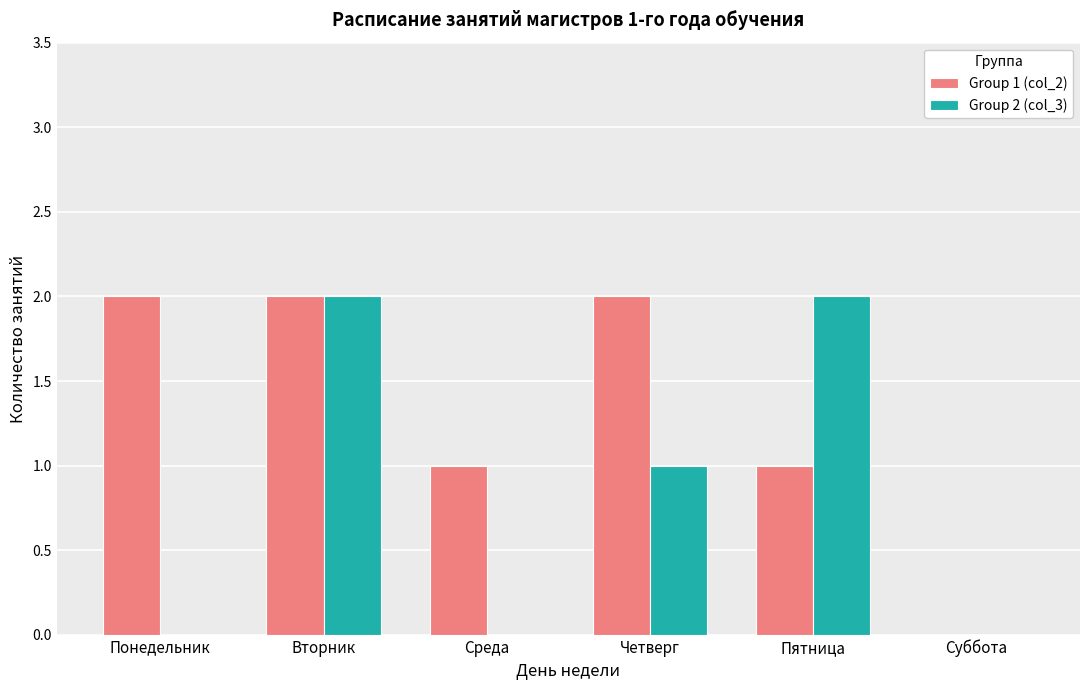

What is the total value across all series at Пятница?

3